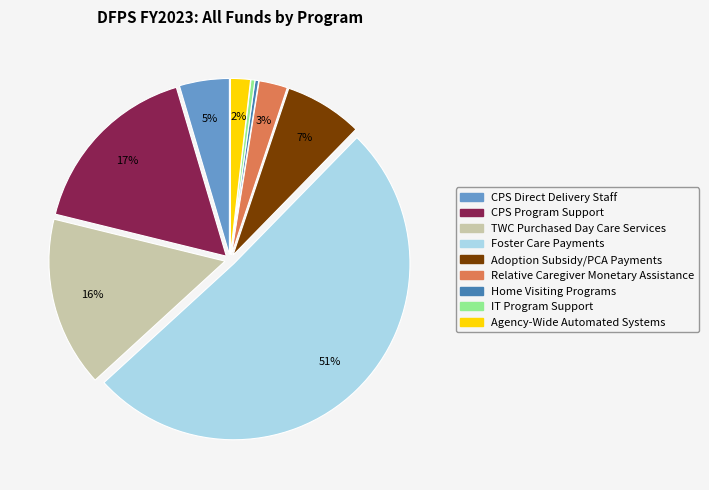

What percentage is the TWC Purchased Day Care Services slice, to the nearest percent?

16%